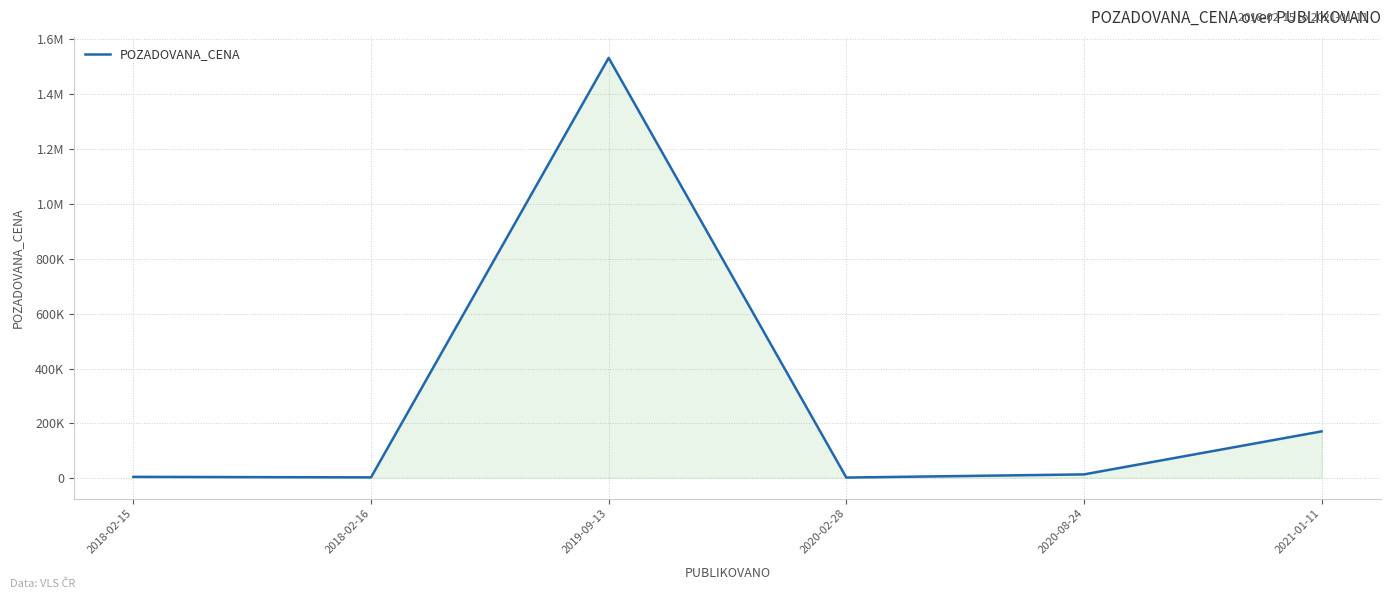

What is the label of the 6th point from the left?

2021-01-11